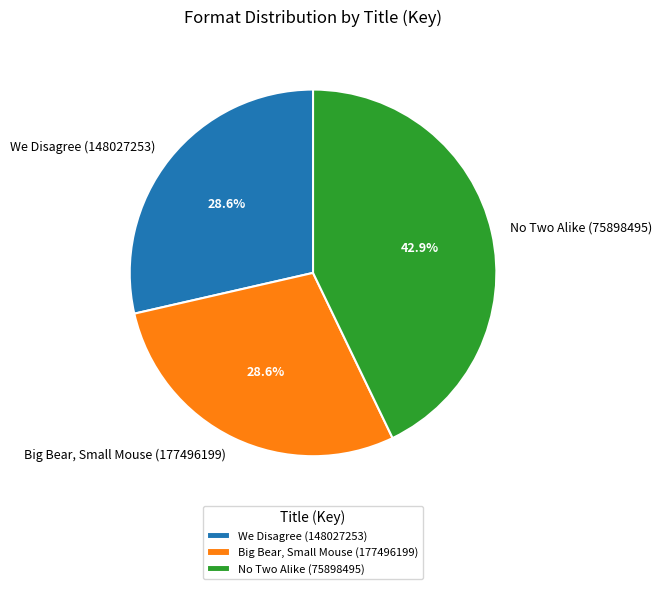

To the nearest percent, what is the average slice percentage?

33%